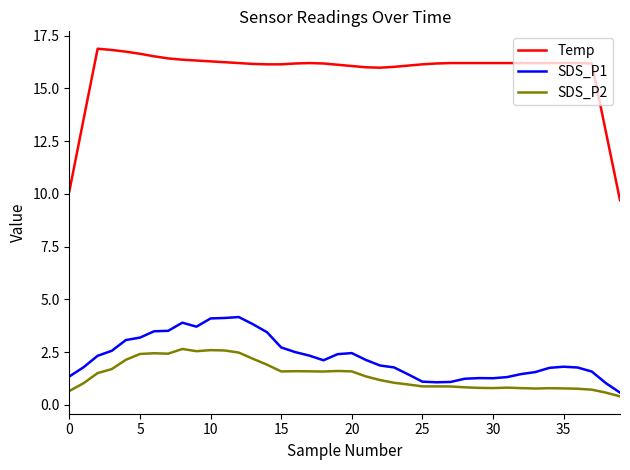

What is the maximum value shown in the chart?

16.9